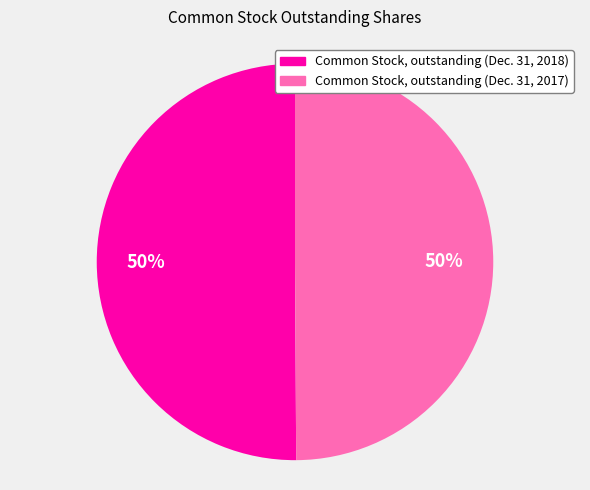

The Common Stock, outstanding (Dec. 31, 2017) slice represents 50% of the pie. True or false?

True